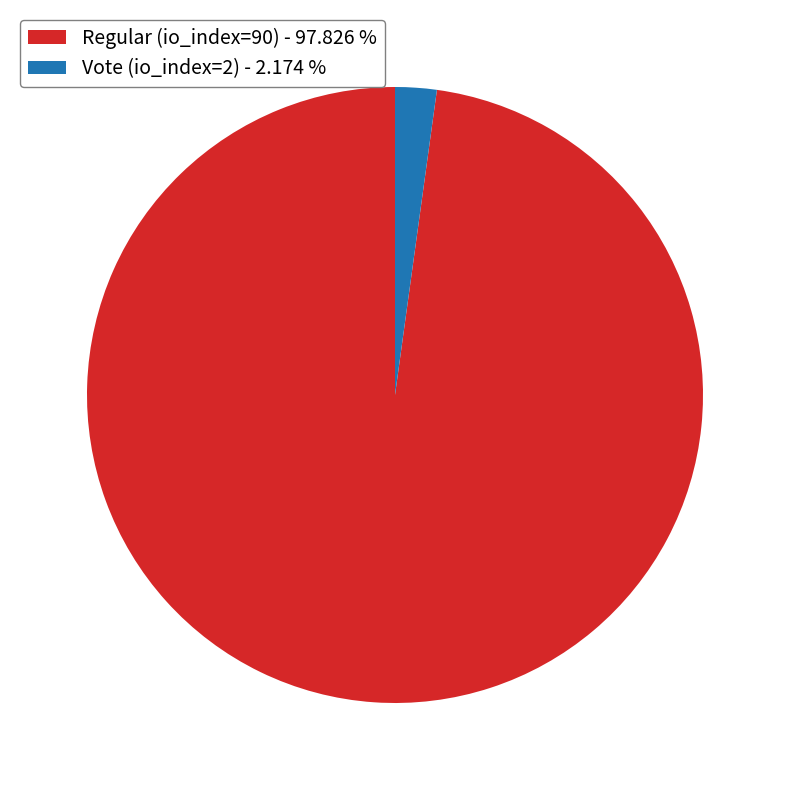

What is the largest slice in the pie chart?

Regular (io_index=90)